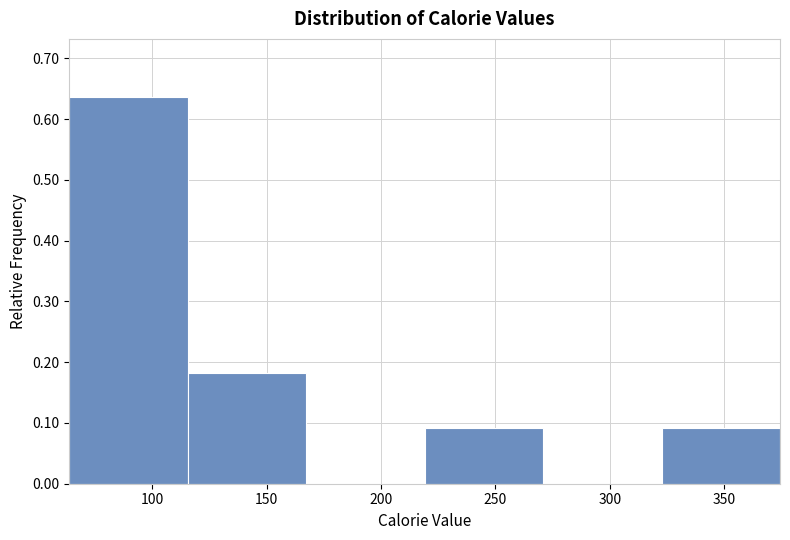

Which range on the x-axis has the tallest bar?

65 to 115